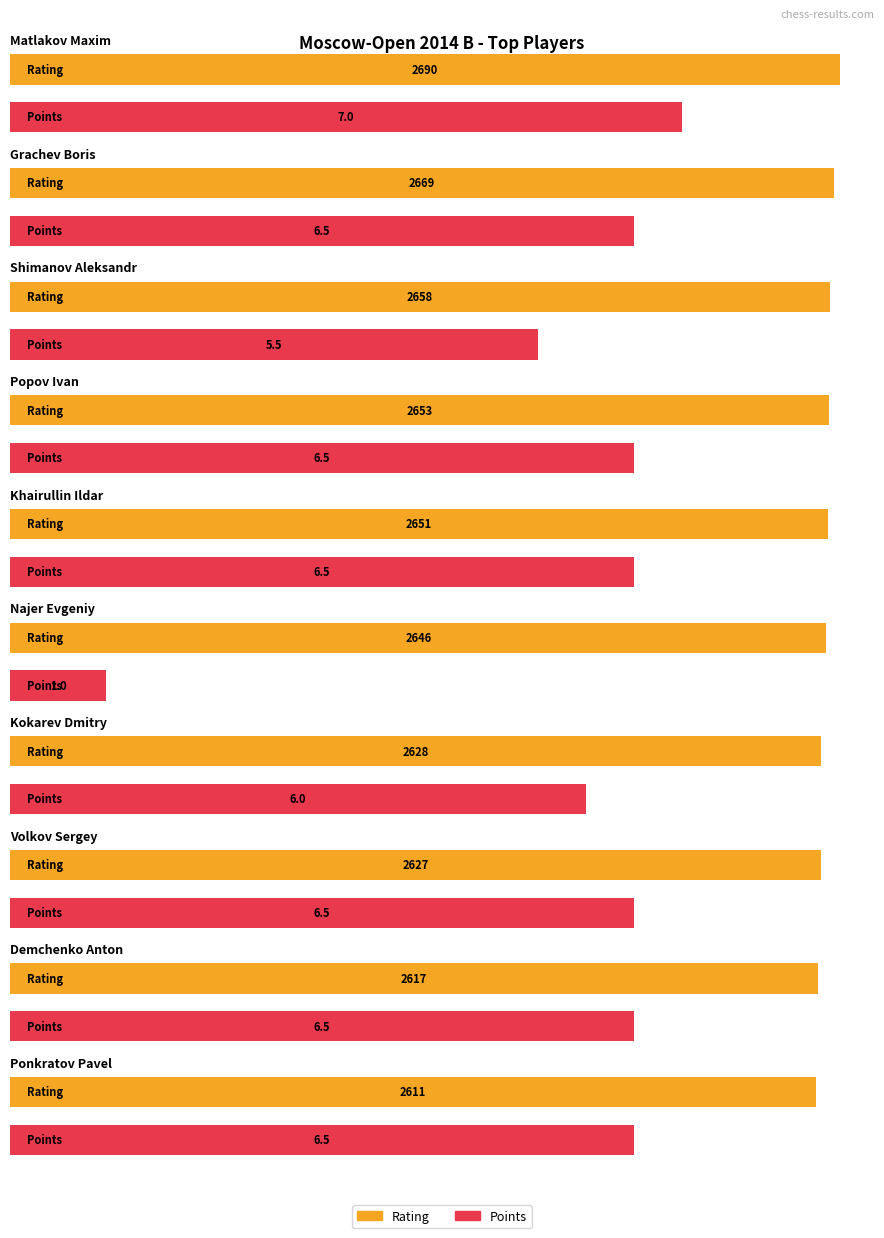

What is the approximate value of Points at Demchenko Anton?

6.5